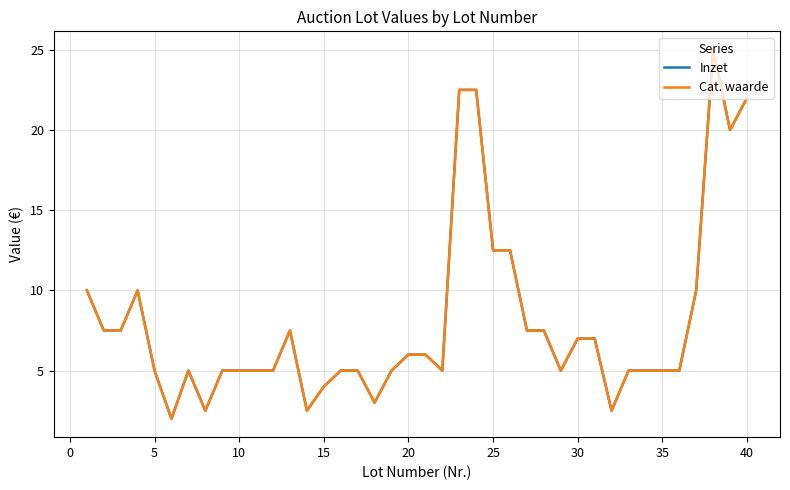

True or false: Cat. waarde and Inzet intersect in this chart.

False